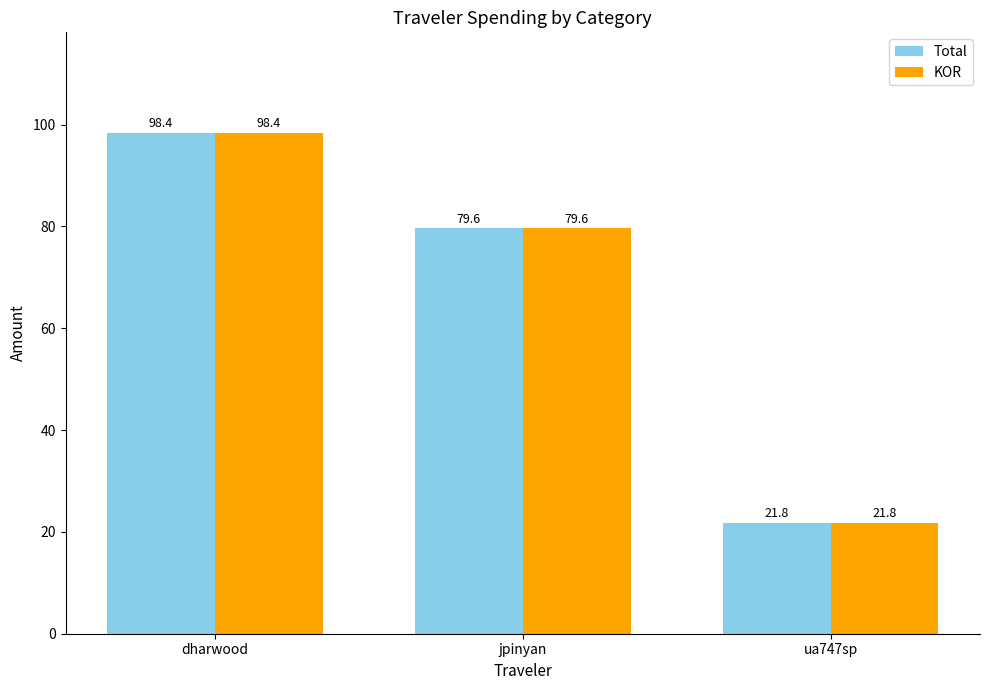

At which label does Total reach its minimum?

ua747sp